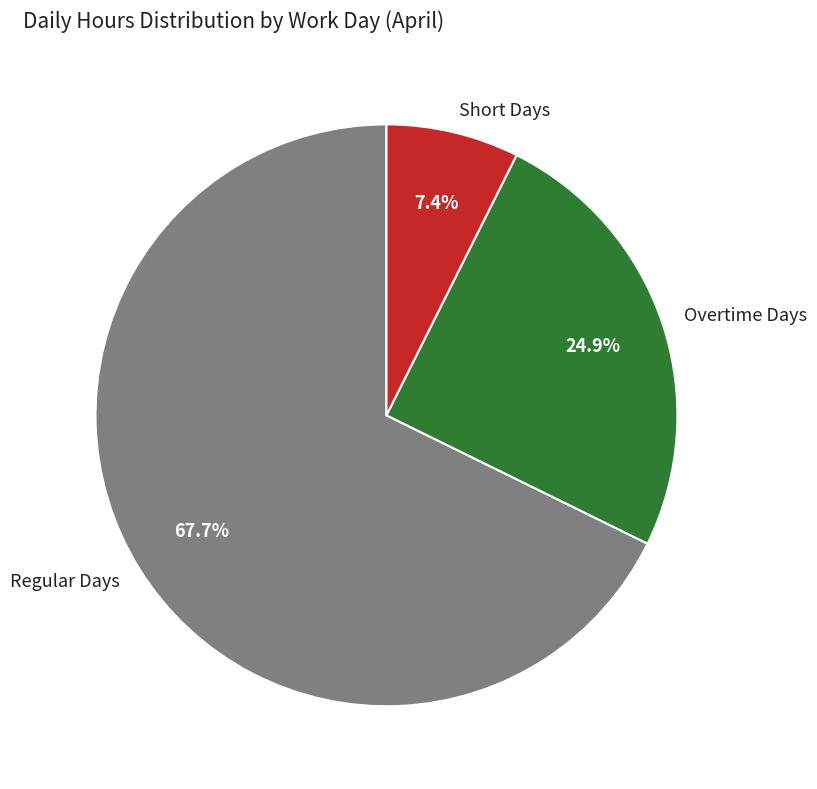

What is the ratio of the value at Regular Days to the value at Overtime Days?

2.7